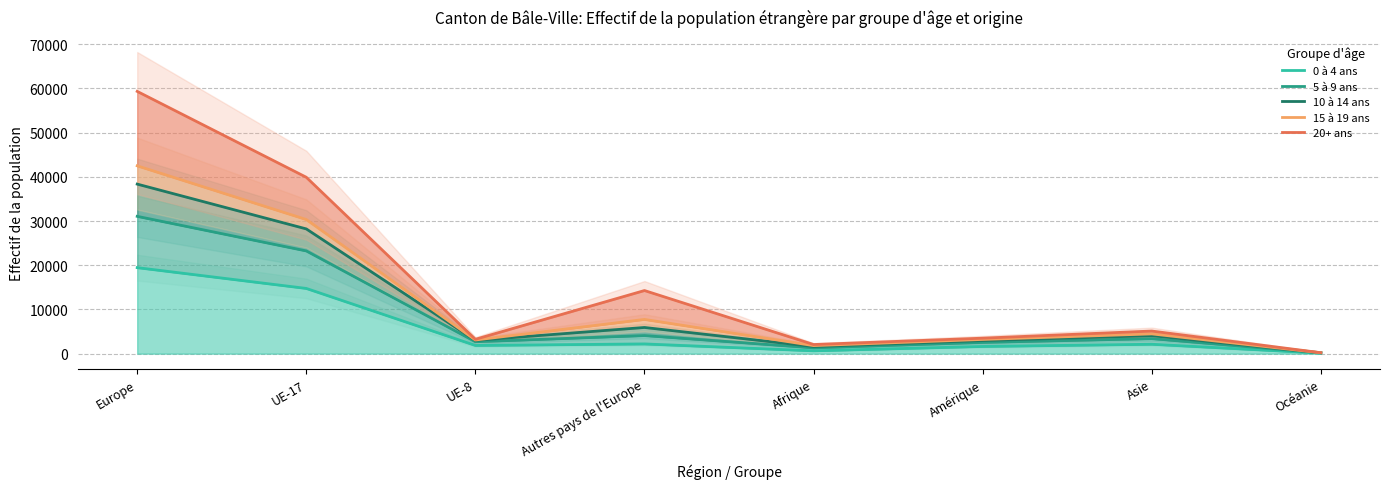

What is the total value across all series at Océanie?

938